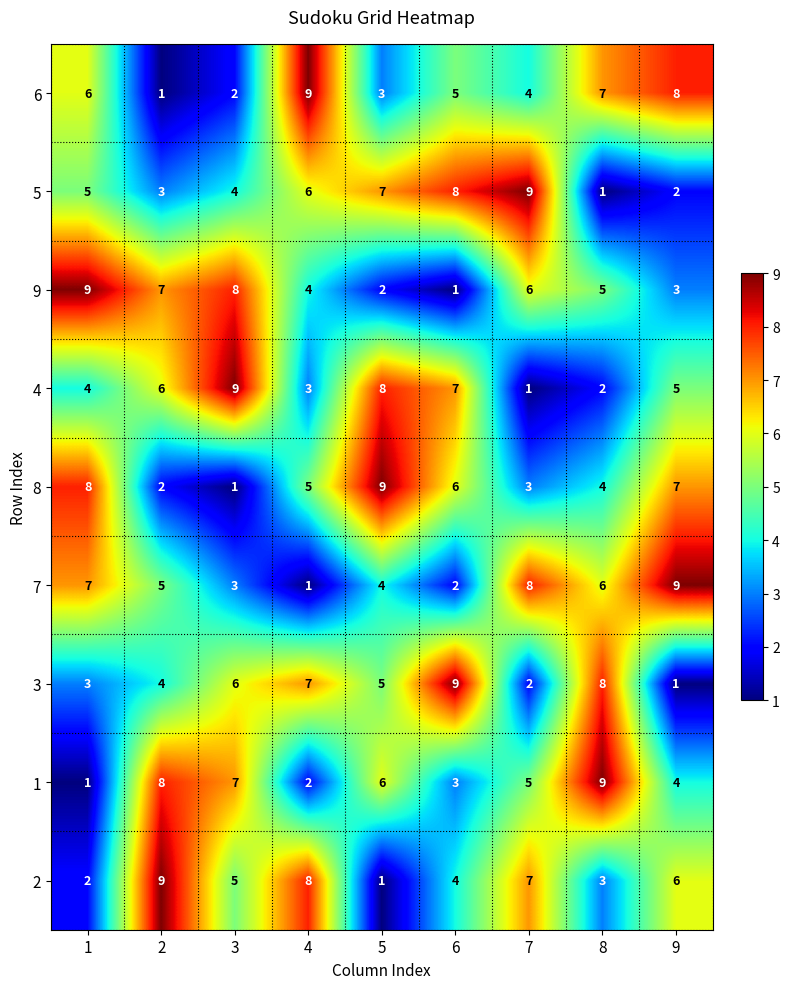

Is it true that 5 equals 3 at 9?

False